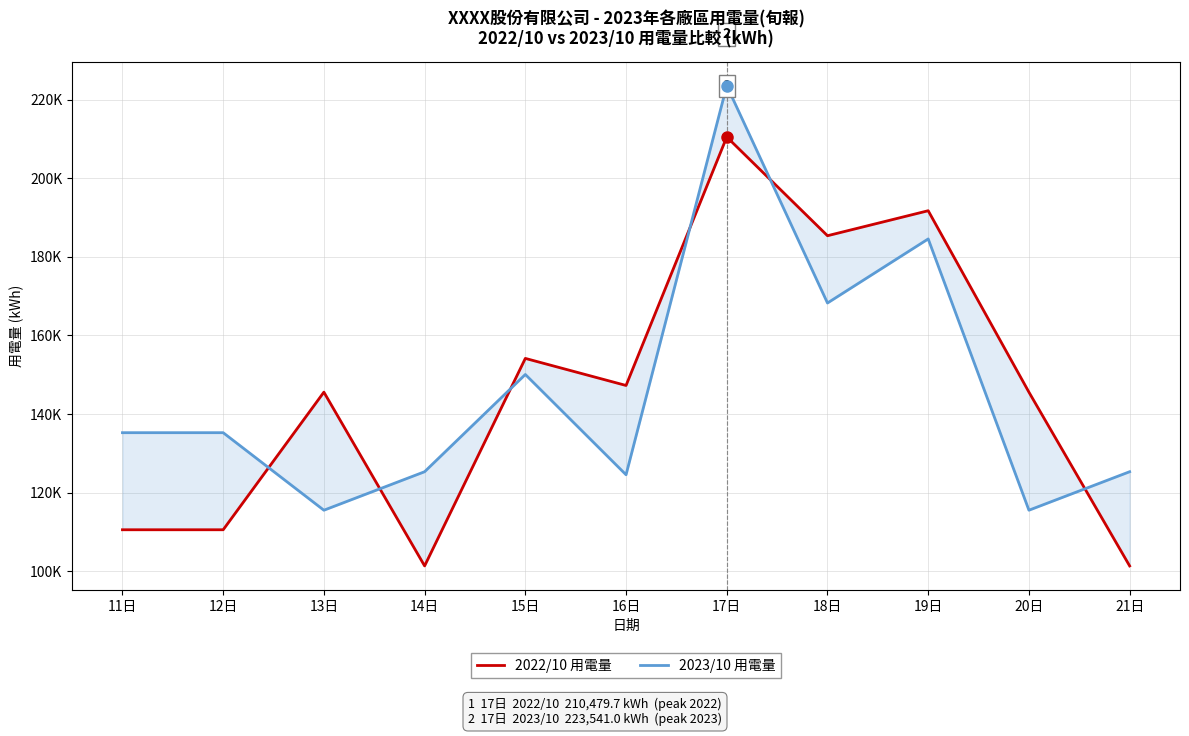

Which has a higher value, 14日 or 16日?

16日